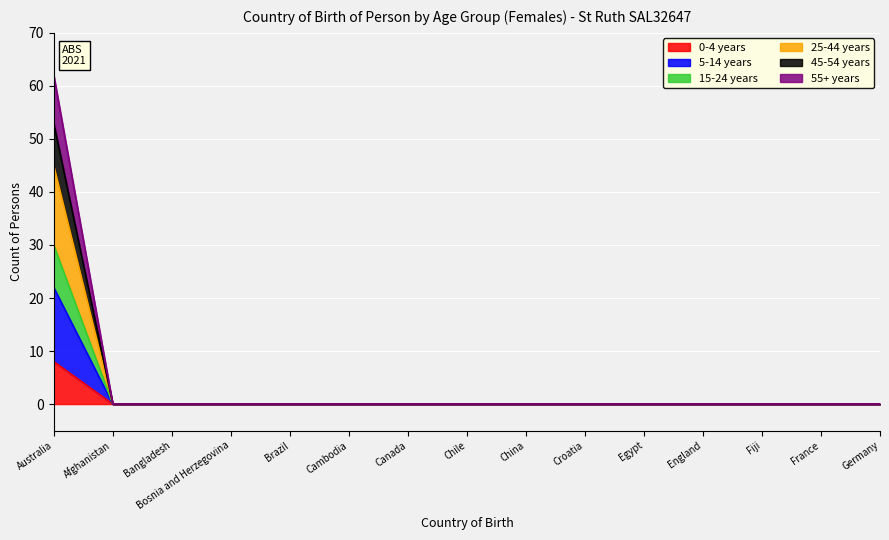

True or false: 0-4 years and 55+ years cross at least once.

False